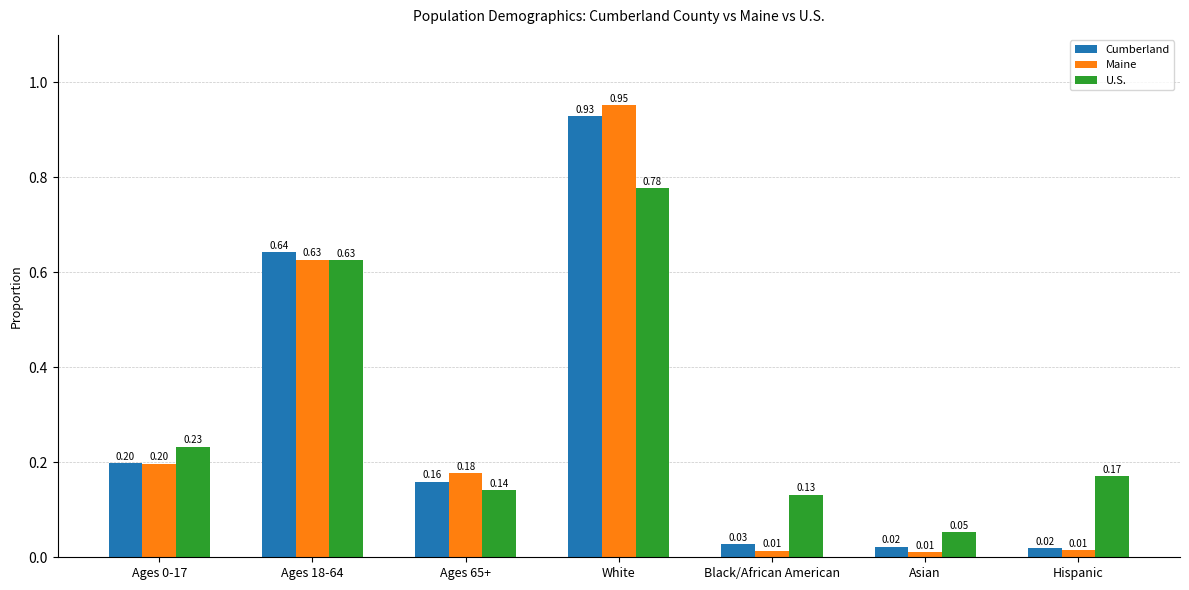

Is the value of U.S. at Hispanic greater than the value of Maine at Black/African American?

Yes